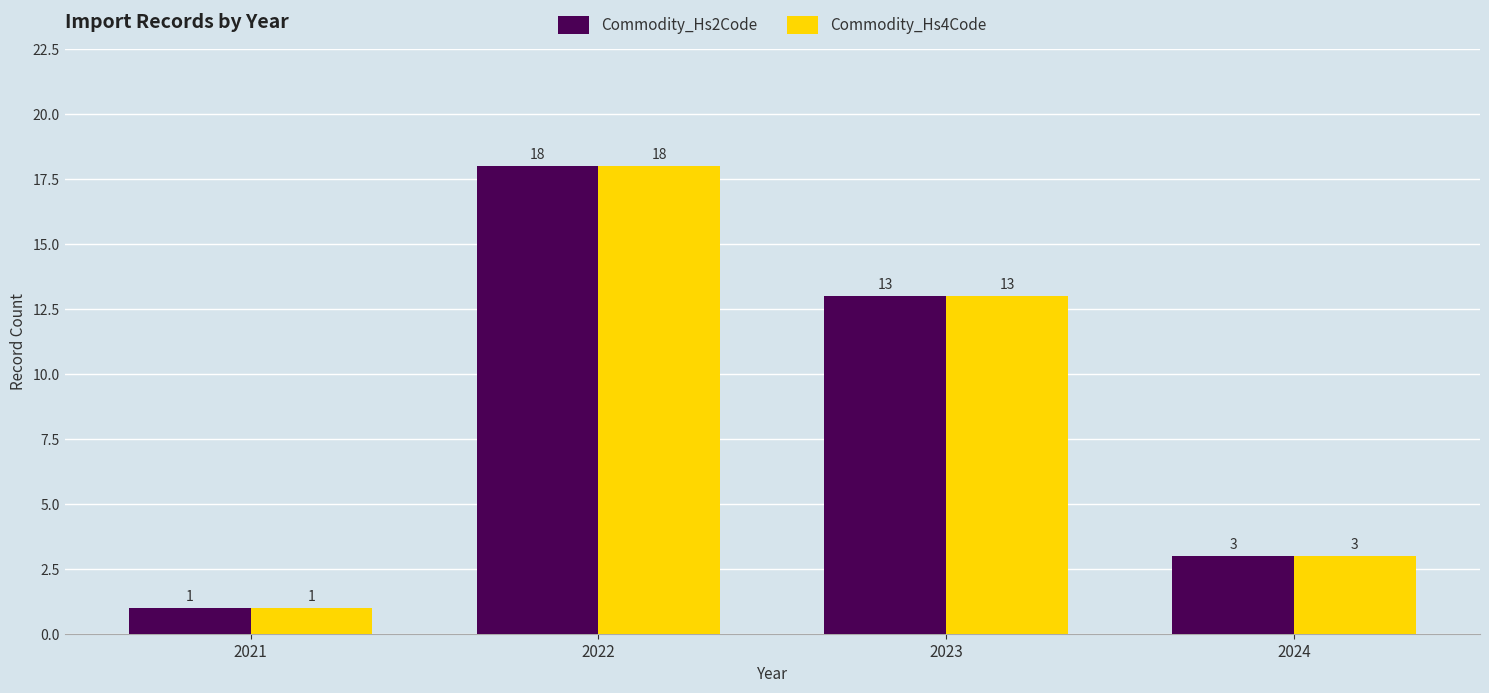

Is the value of Commodity_Hs2Code at 2021 greater than the value of Commodity_Hs4Code at 2023?

No